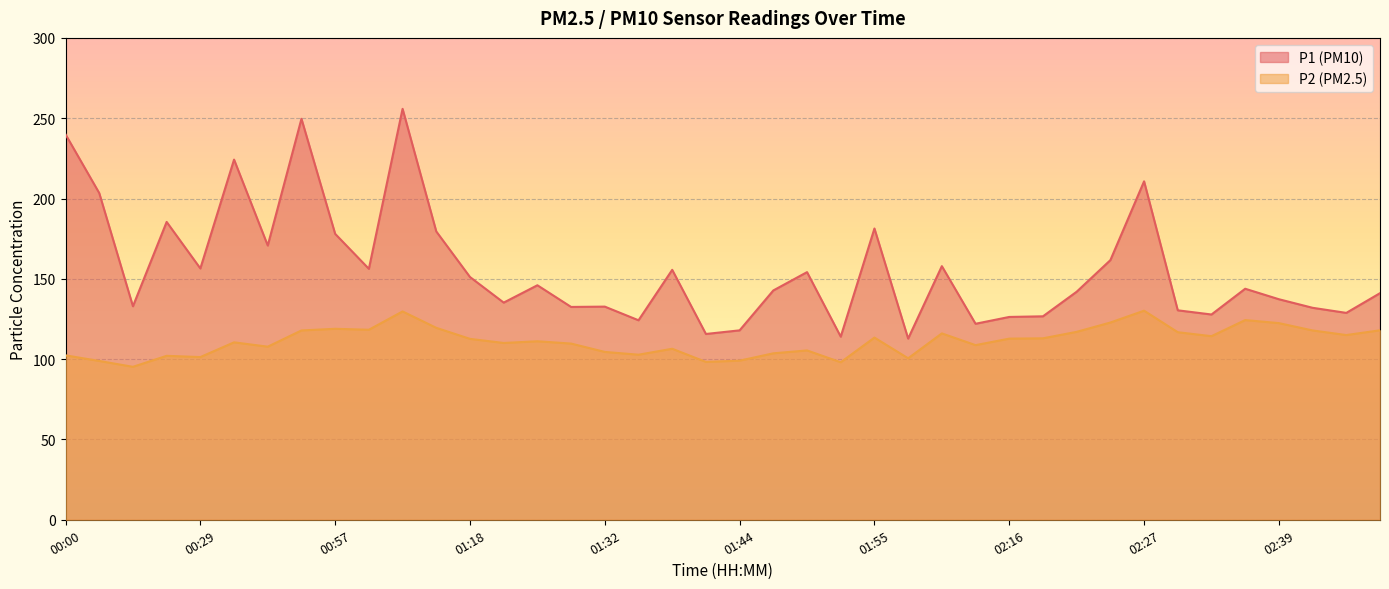

Which series has the largest range (max minus min)?

P1